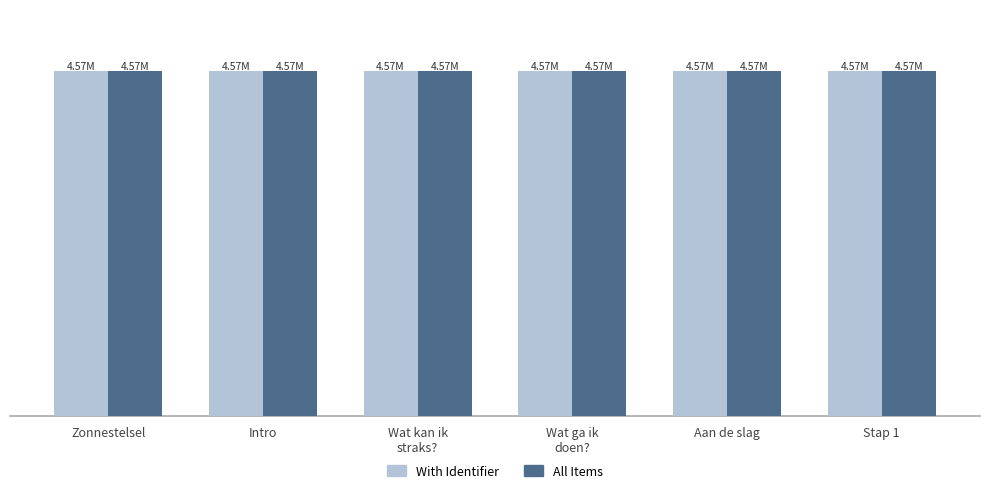

How many series are shown in this chart?

2